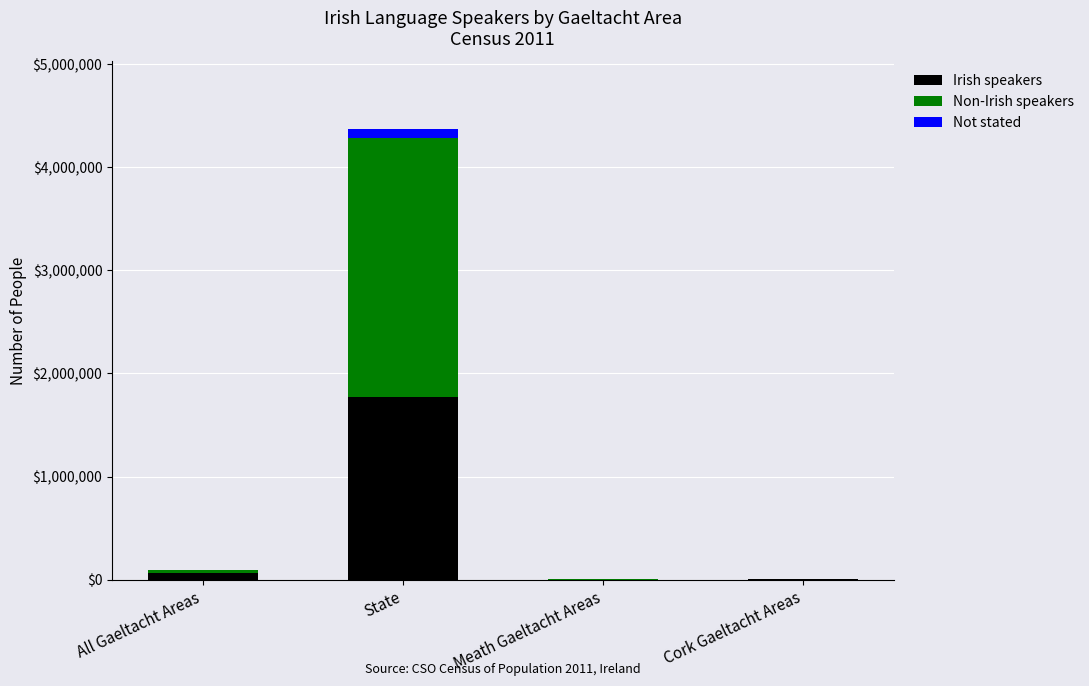

The Irish speakers series shows 1774437 at State. True or false?

True